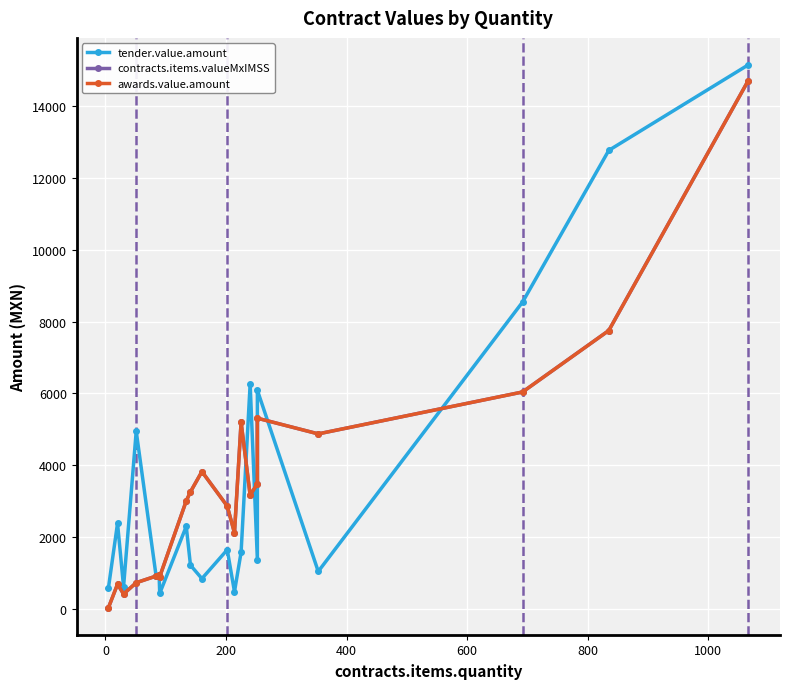

What is the highest value of the awards.value.amount series?

14702.7